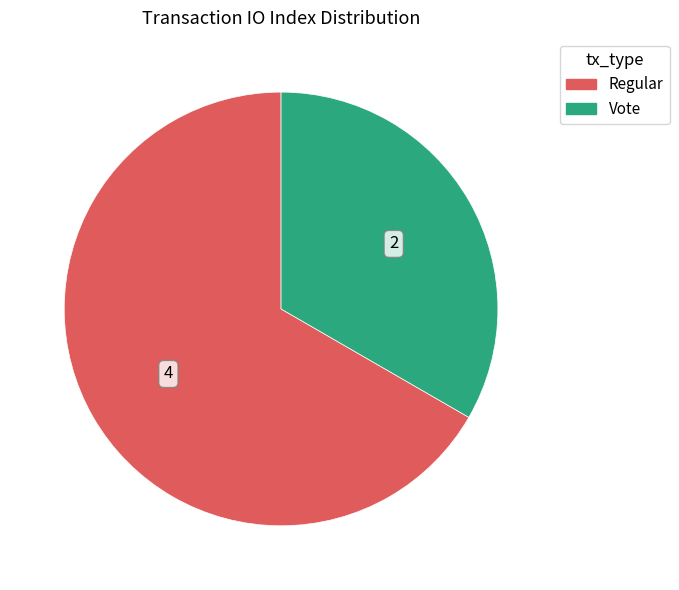

Which has a higher value, Vote or Regular?

Regular